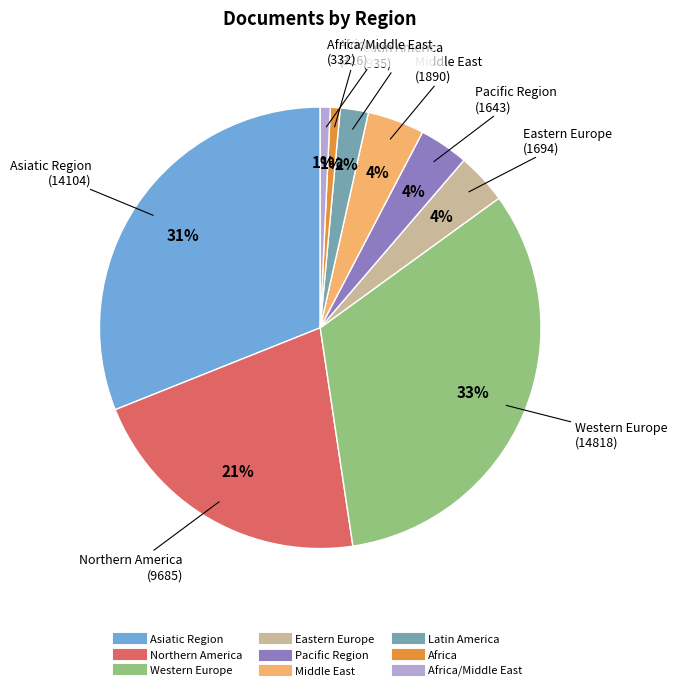

Does any single category account for the majority?

No